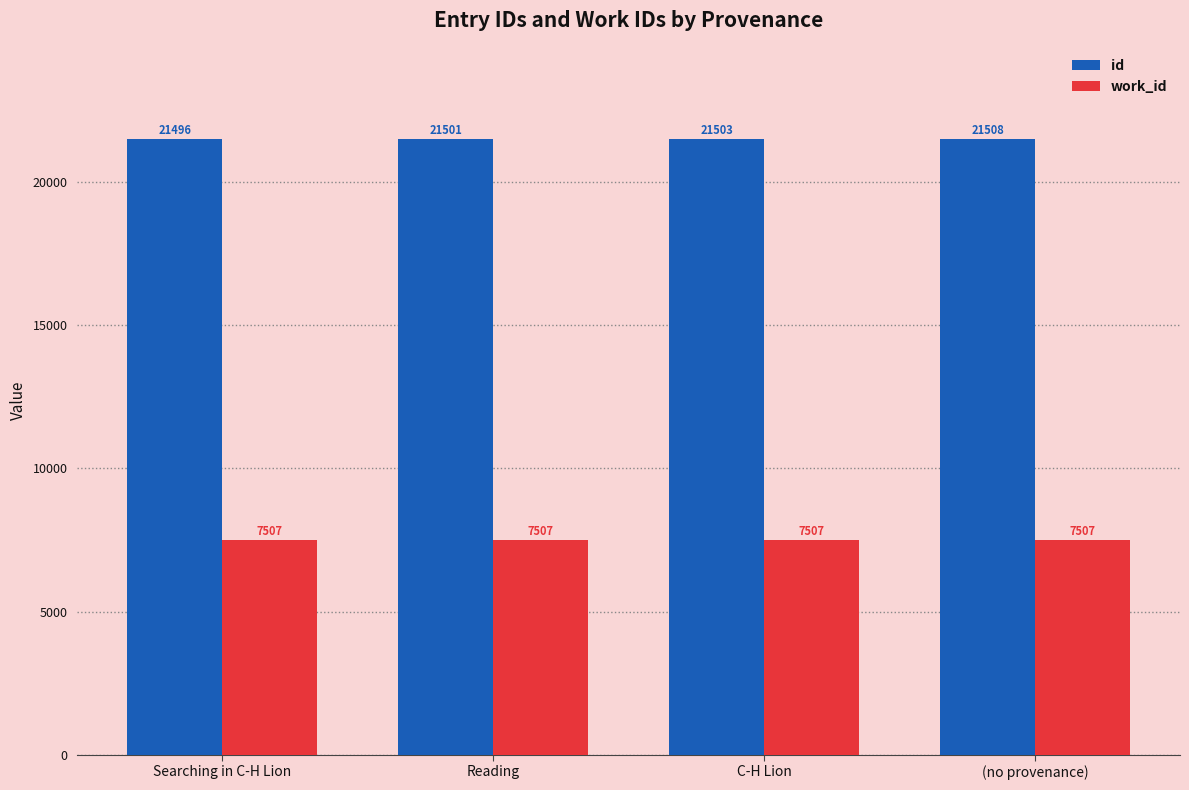

At which label does id reach its peak?

(no provenance)